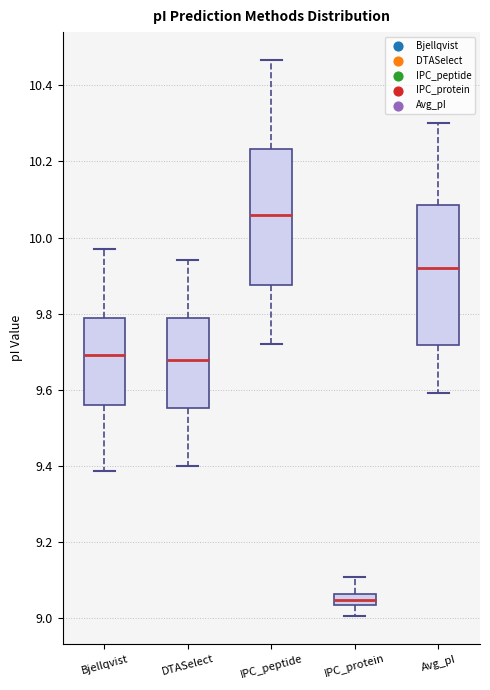

Where is the lower edge of the box for IPC_protein on the y-axis? The values are not printed on the chart, so give them approximately, as read against the axis.

9.04